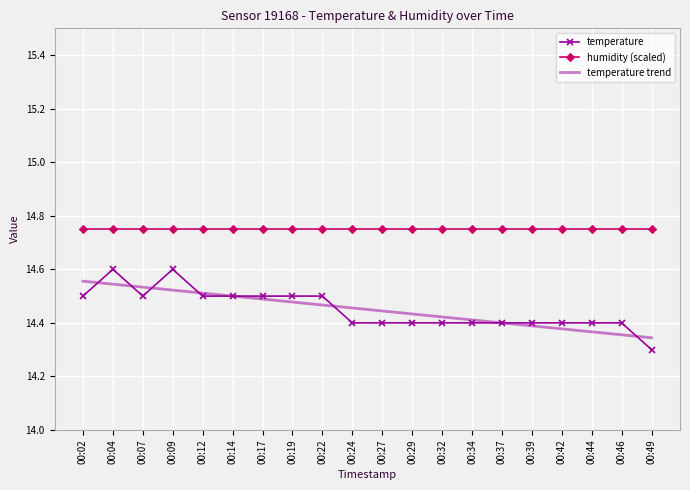

Where is temperature nearest to the value 14?

00:49